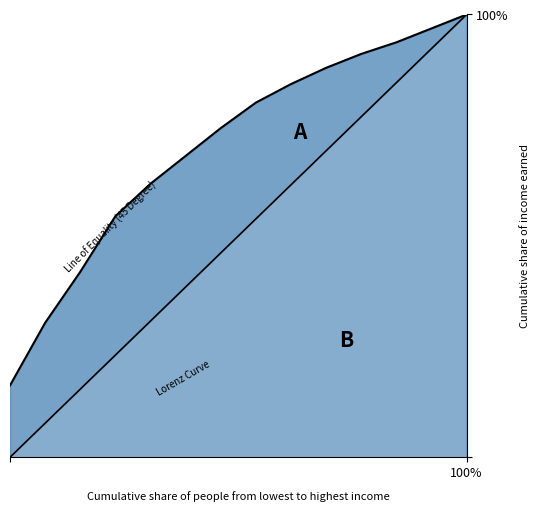

Does the chart display data point markers on the line(s)?

No